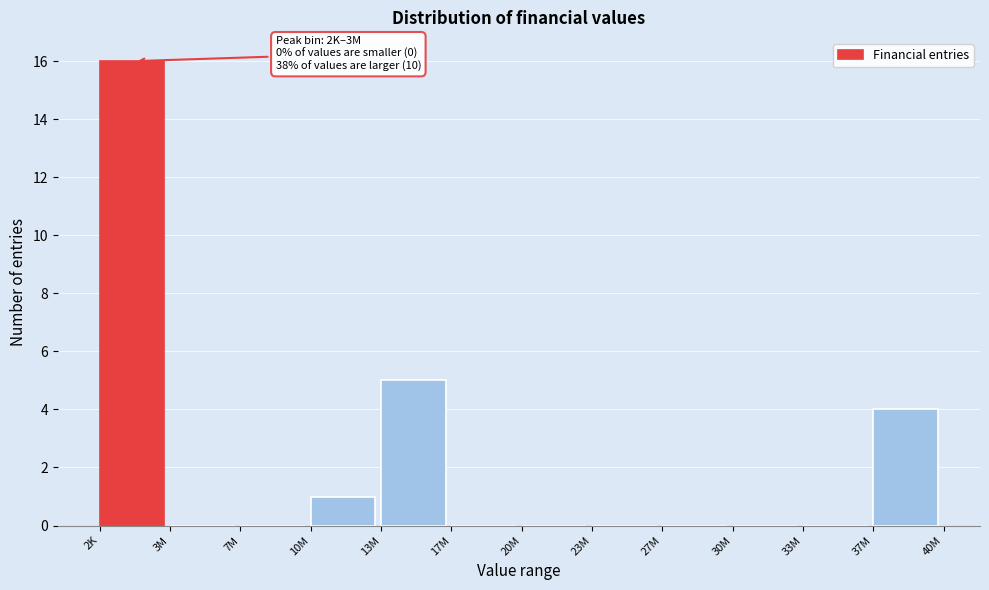

Reading right to left, what are all the values shown in this chart?

37M=4	33M=0	30M=0	27M=0	23M=0	20M=0	17M=0	13M=5	10M=1	7M=0	3M=0	2K=16